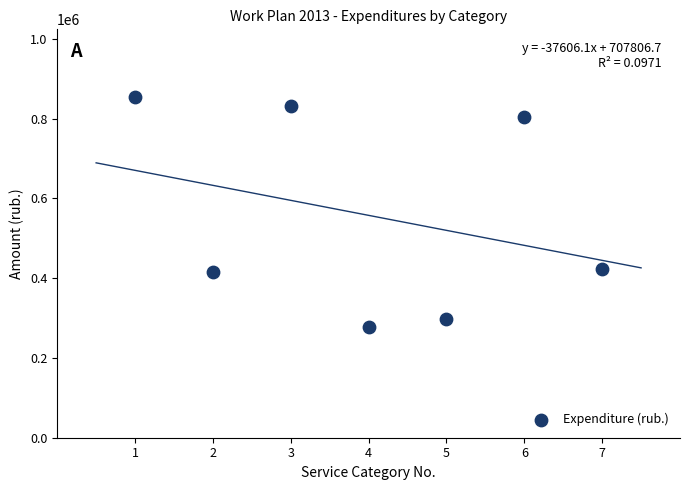

What is the average Y value?

557382